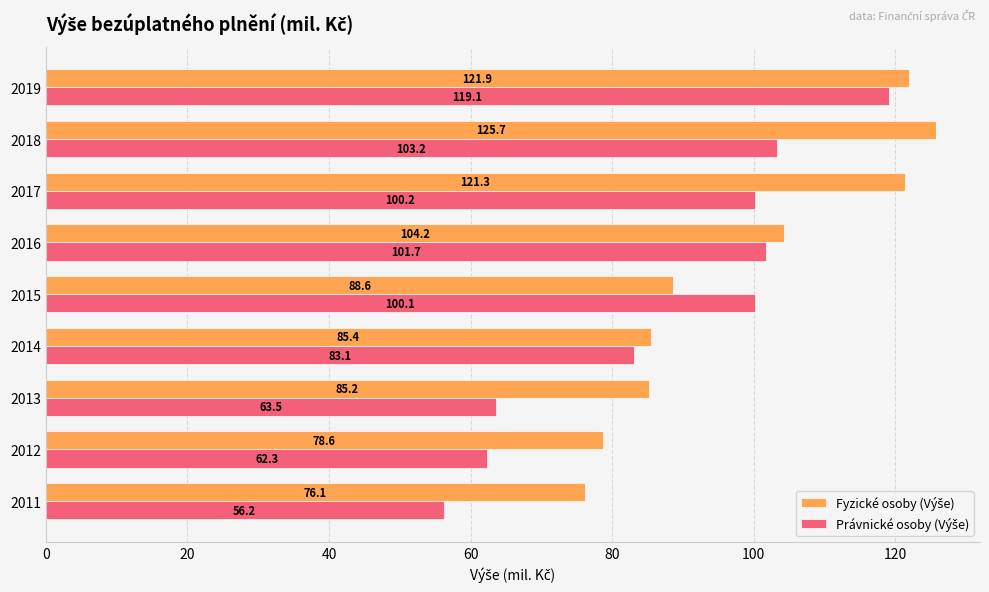

What is the greatest value displayed?

125.7